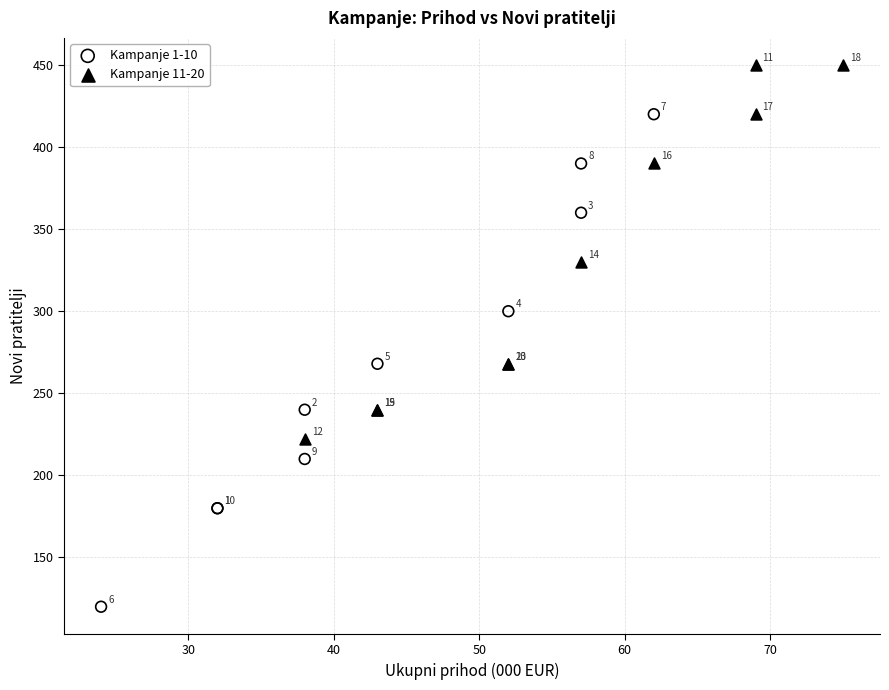

Which series contains the highest Y value?

Kampanje 11-20